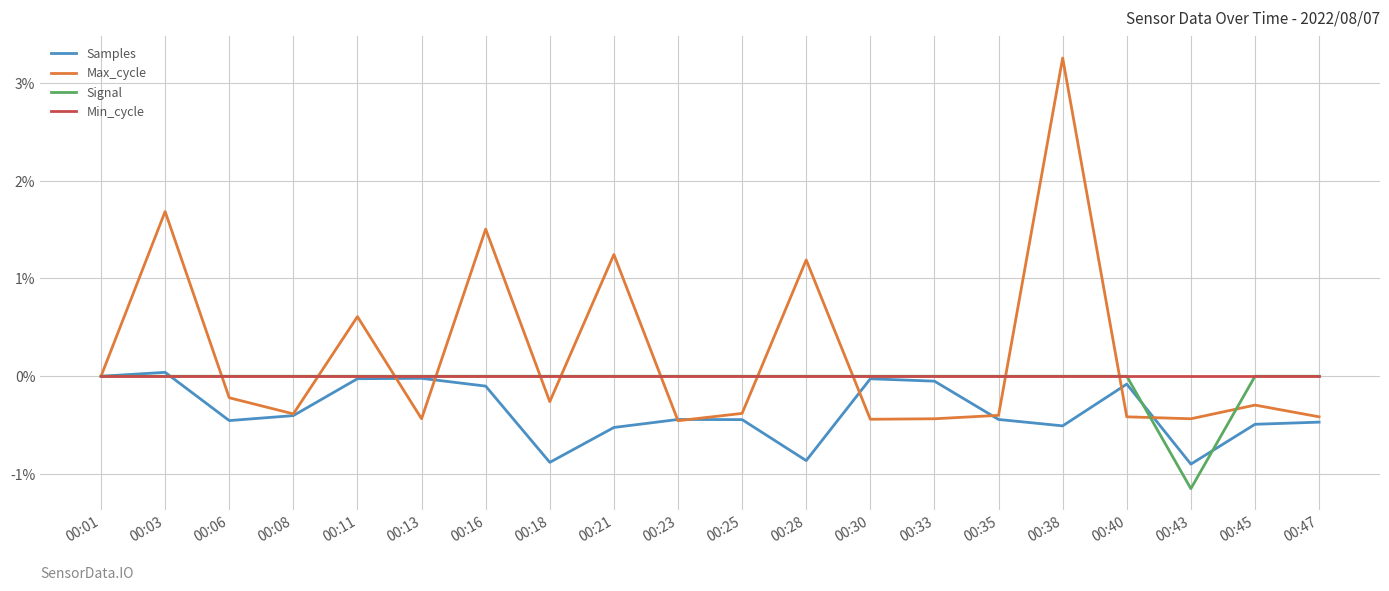

The value of Samples at 00:11 is -0.0. True or false?

True